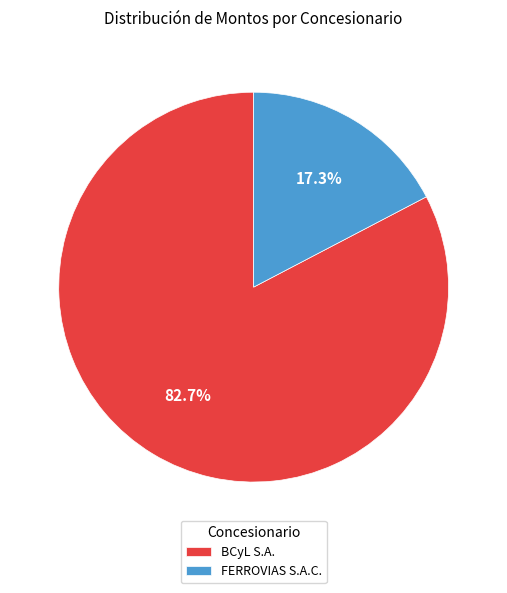

What portion of the pie excludes BCyL S.A.?

17.3%